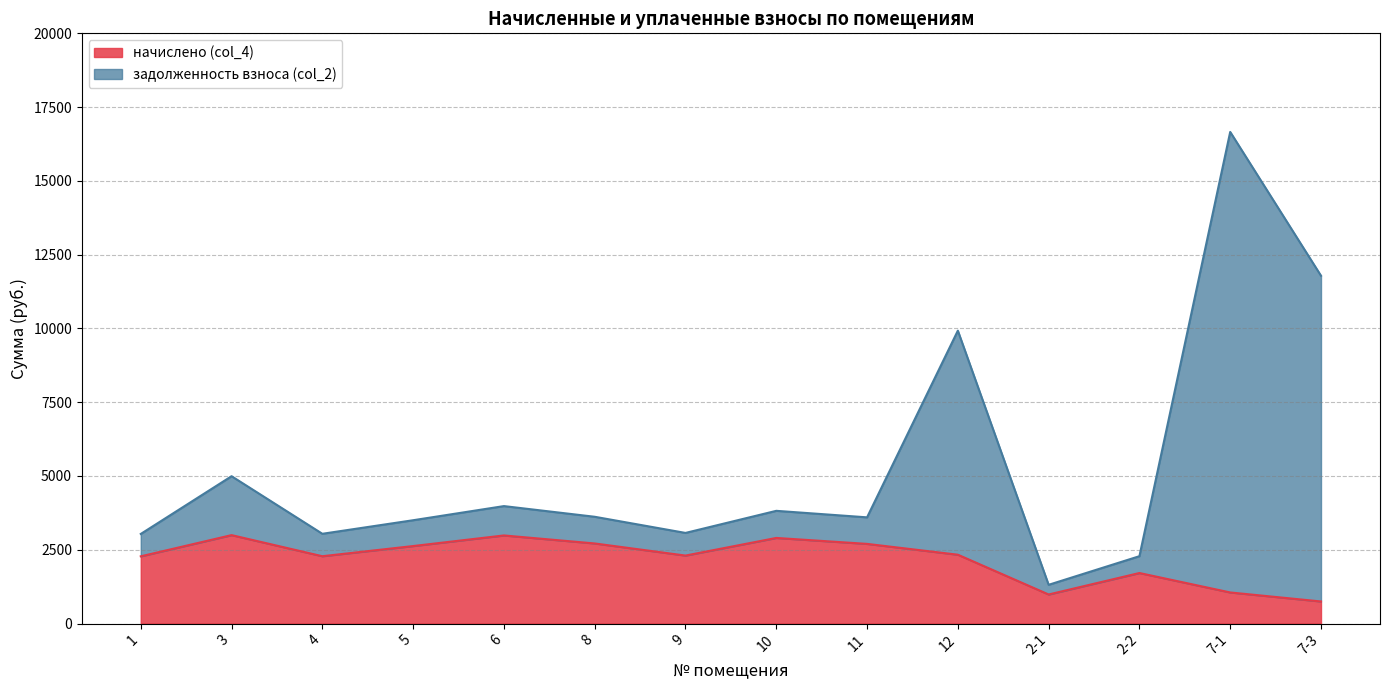

Is the value of задолженность взноса (col_2) at 10 greater than the value of начислено (col_4) at 5?

Yes